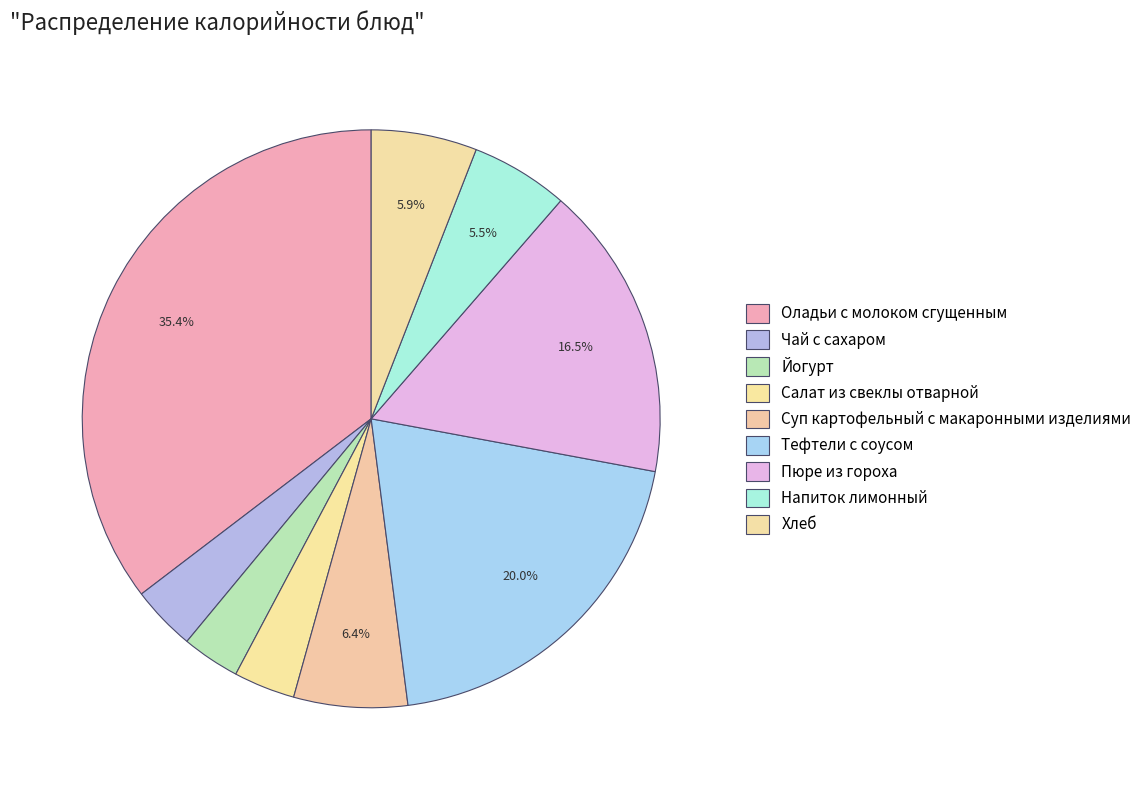

How many segments does this pie chart have?

9